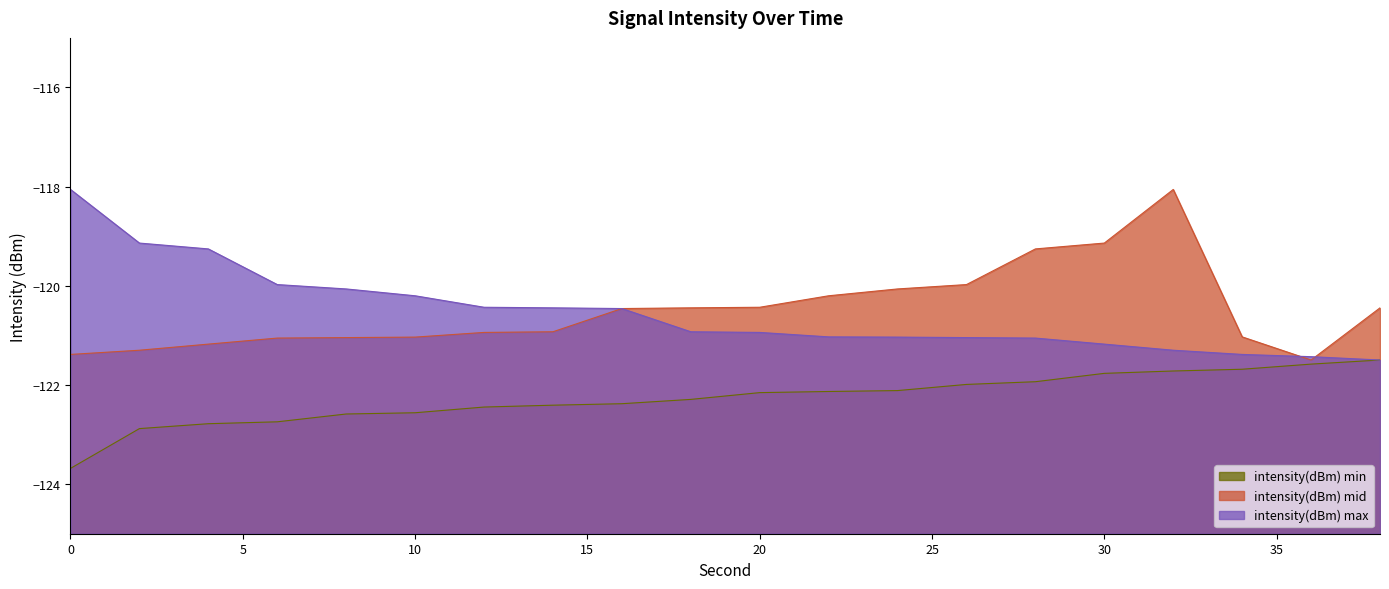

What is the value of the intensity(dBm) min point at the 17th from the left?

-121.7